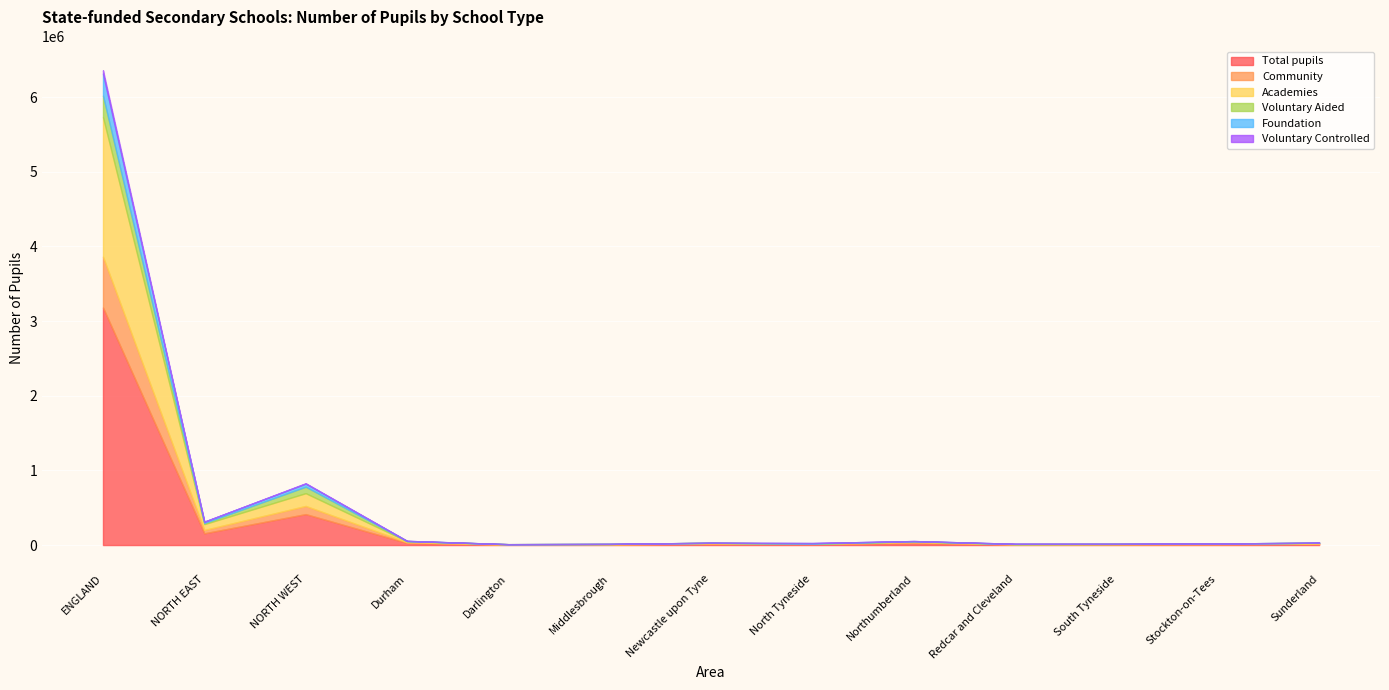

What is the sum of the Total pupils values at Sunderland and Redcar and Cleveland?

24220